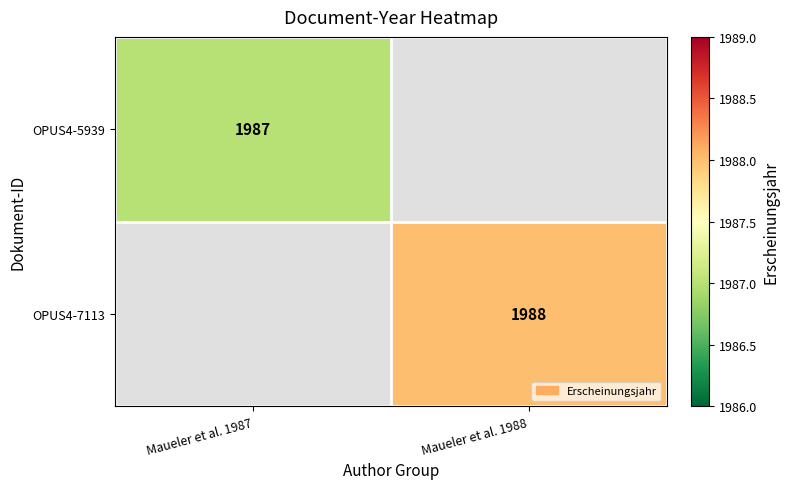

Count the number of data series in this chart.

2